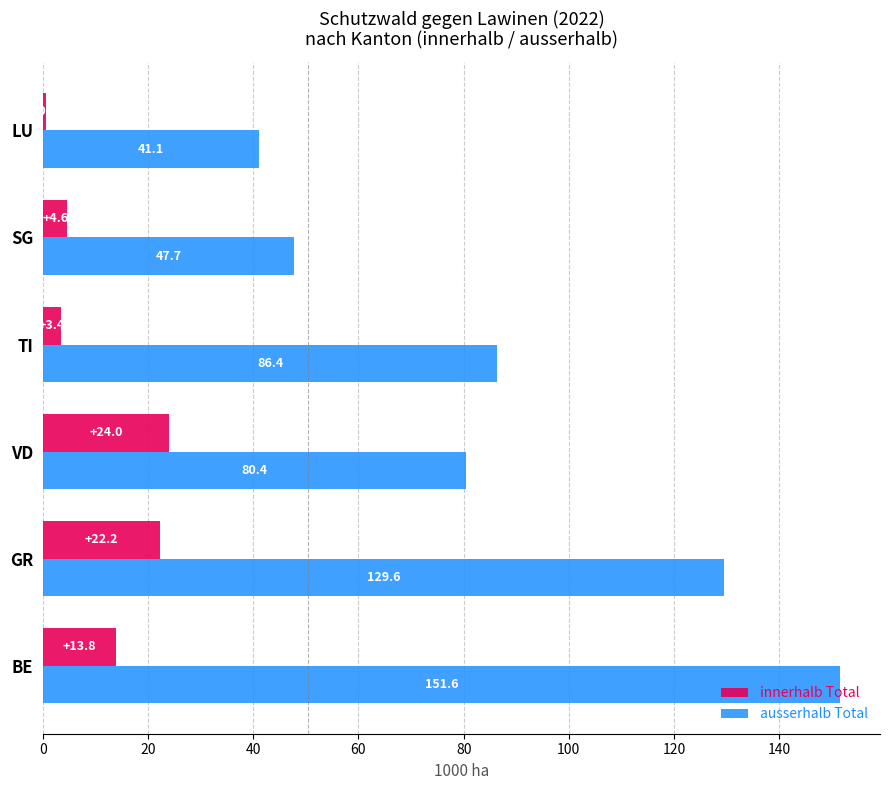

Between BE and SG, which series saw the biggest shift?

ausserhalb Total